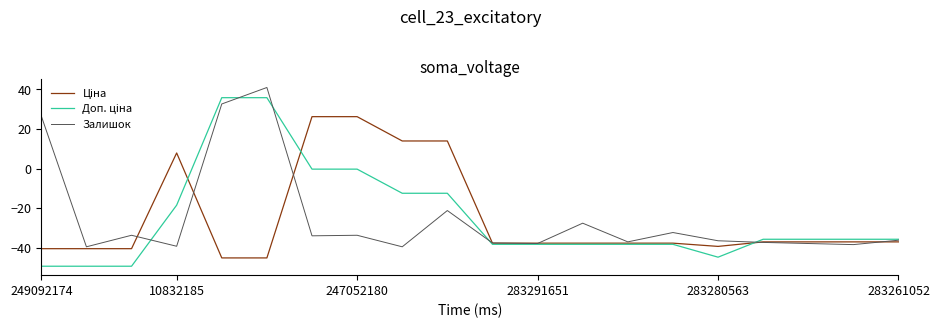

Which series changed the most between 249092174 and 283261052?

Залишок